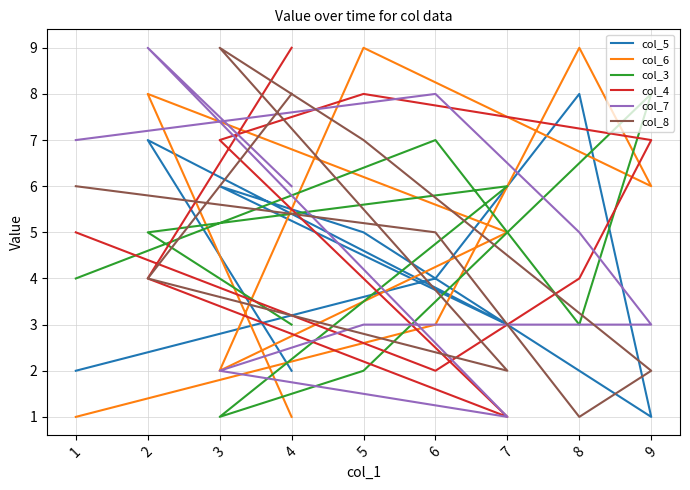

What is the difference between the highest and lowest values at 6?

6